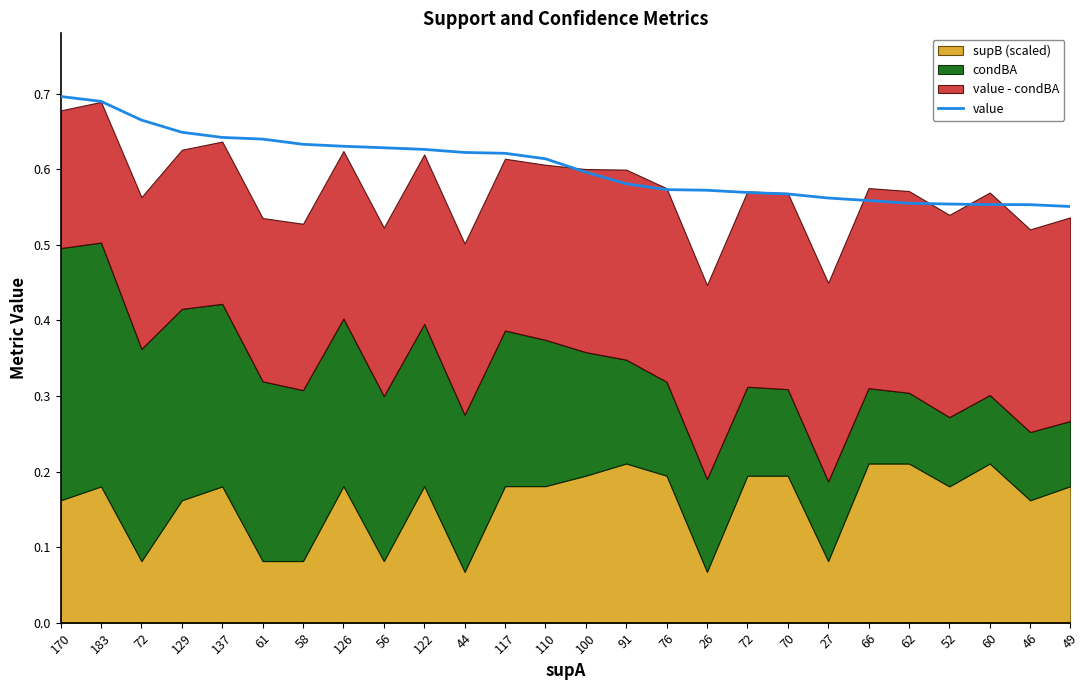

What is the average value?

0.6